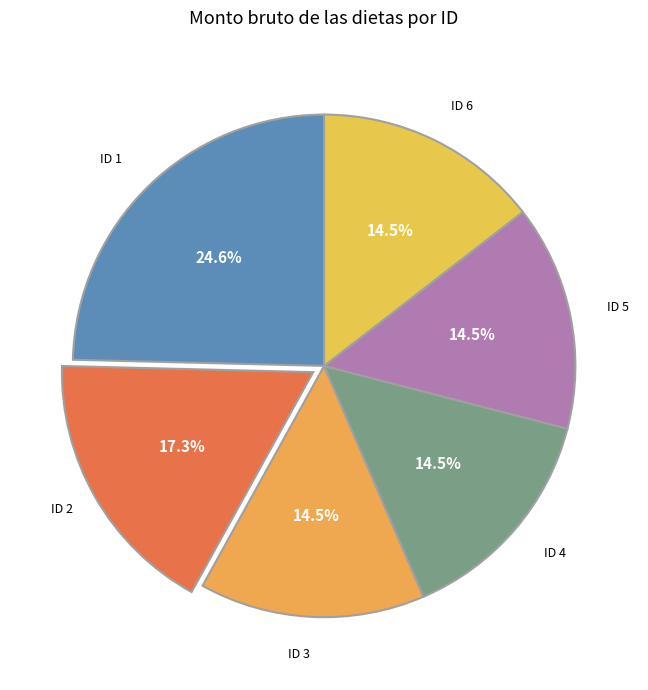

Count the number of slices in the pie.

6